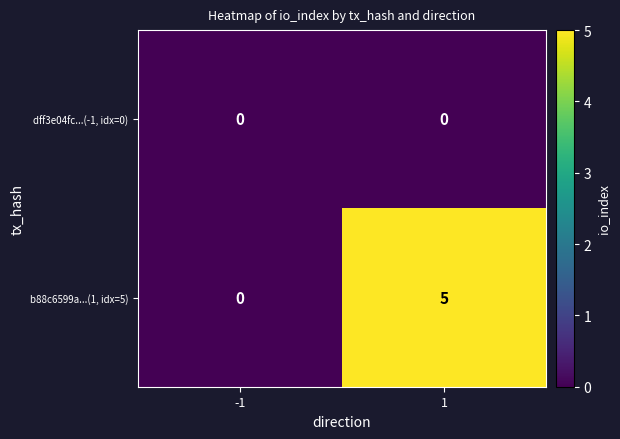

Rank the series by their average value, from highest to lowest.

b88c6599a...(1, idx=5), dff3e04fc...(-1, idx=0)